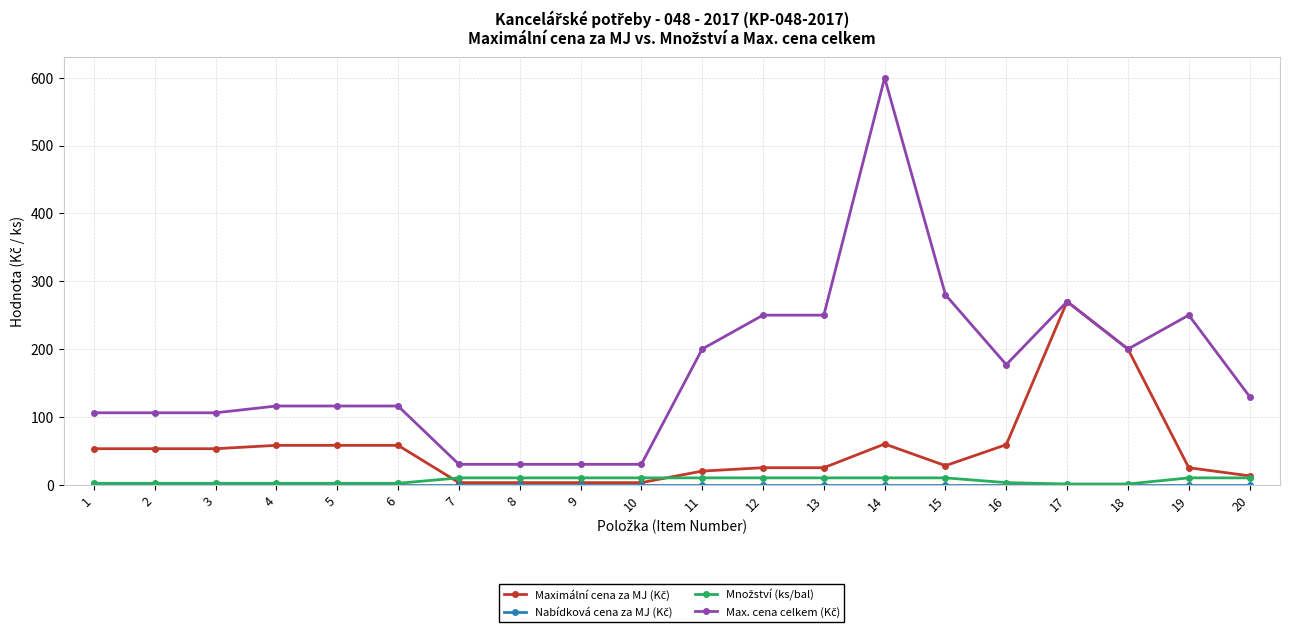

At which category does the chart reach its peak across all series?

14